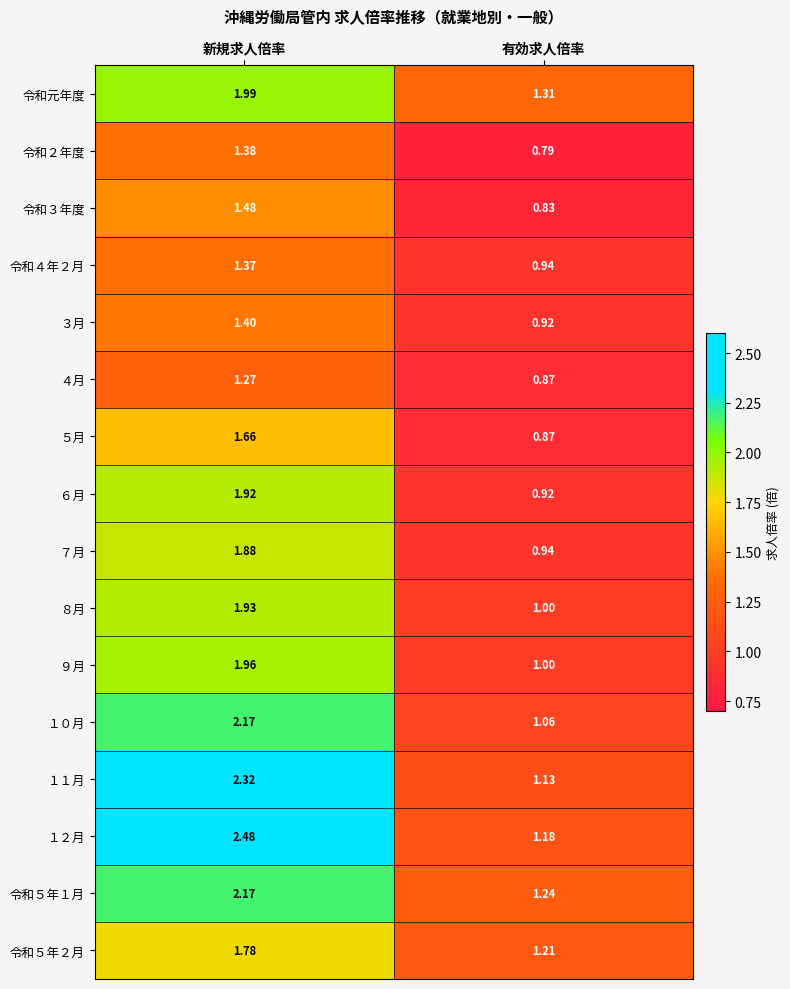

Which series changed the most between 新規求人倍率 and 有効求人倍率?

１２月